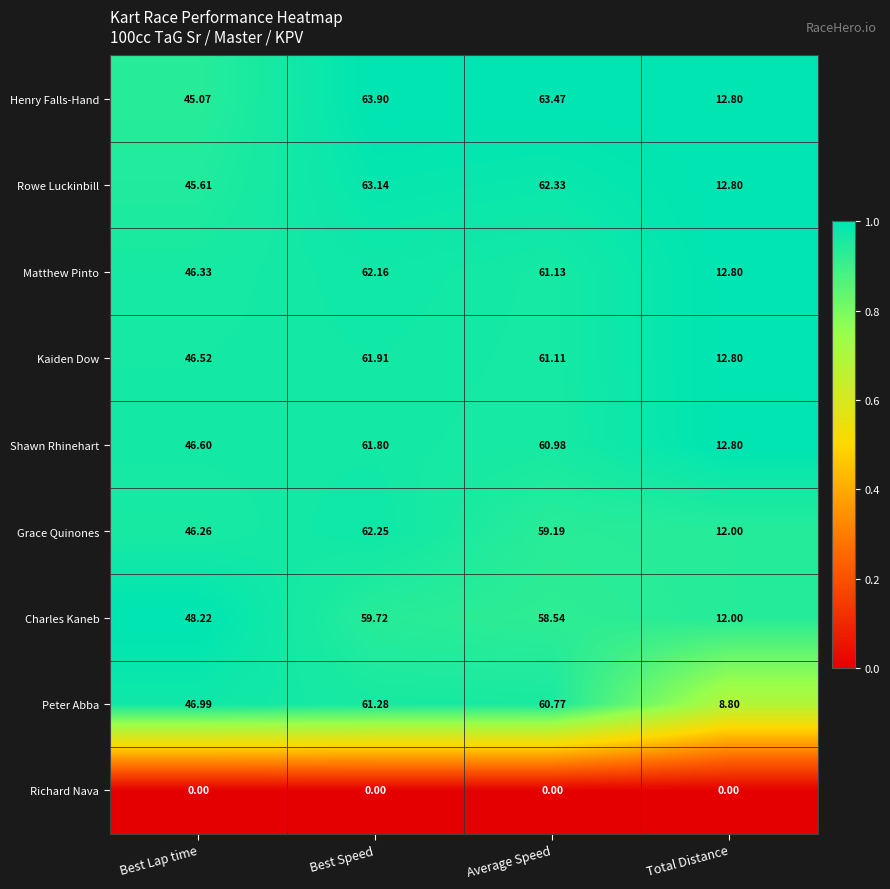

List the labels in order of Peter Abba value, smallest first.

Total Distance, Best Lap time, Average Speed, Best Speed